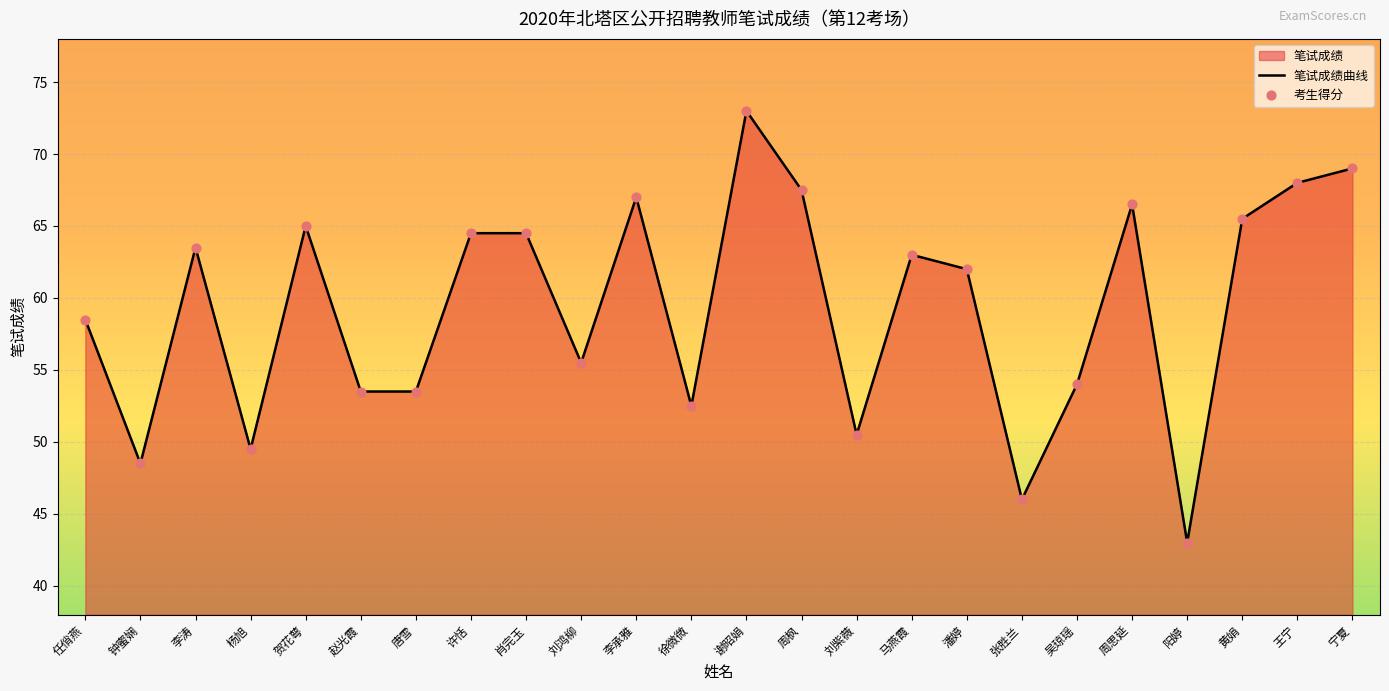

At how many categories does at least one series exceed 69?

1